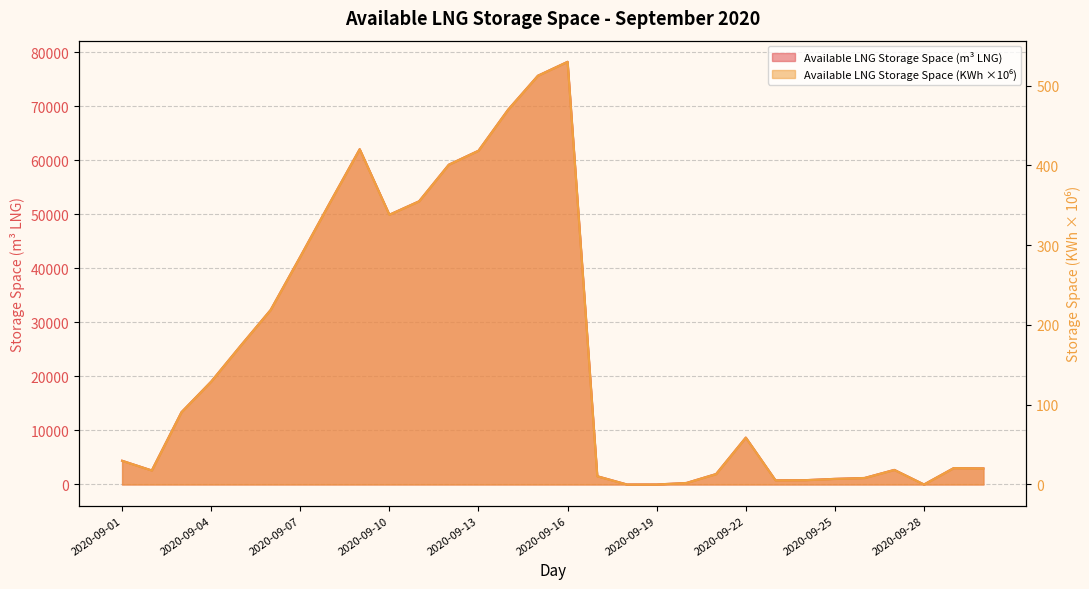

In Available LNG Storage Space (KWh / 1e6), how many points are lower than both neighbors (excluding endpoints)?

5